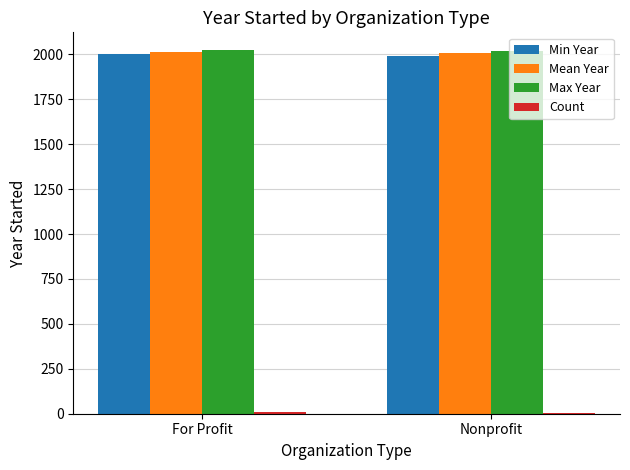

What is the sum of all Min Year values?

3991